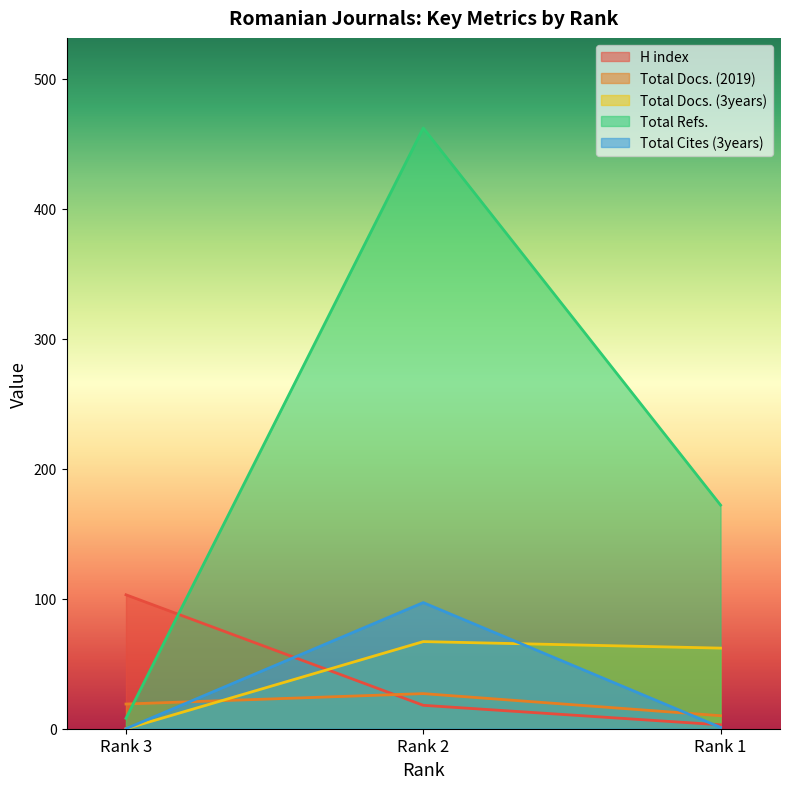

Reading left to right, list all the values displayed in this chart.

H index: 103	18	3
Total Docs. (2019): 19	27	10
Total Docs. (3years): 0	67	62
Total Refs.: 8	462	172
Total Cites (3years): 0	97	1